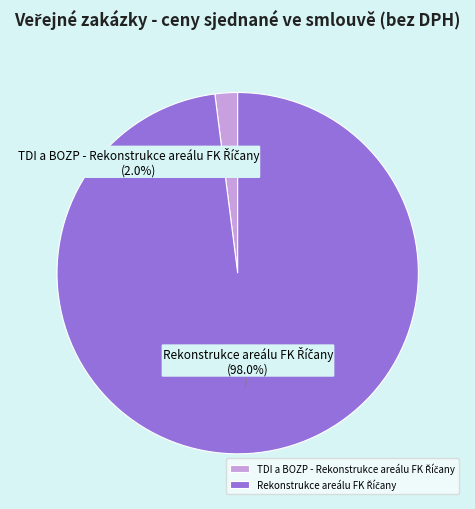

Is there a majority slice in this chart?

Yes